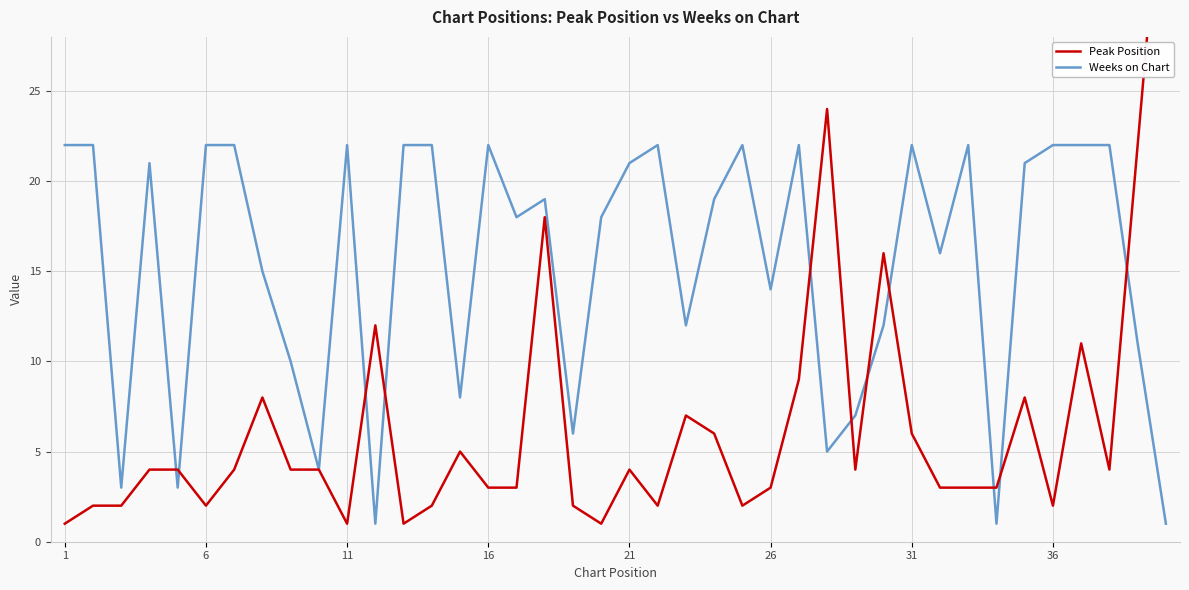

How many data points in Weeks on Chart are less than 19?

19